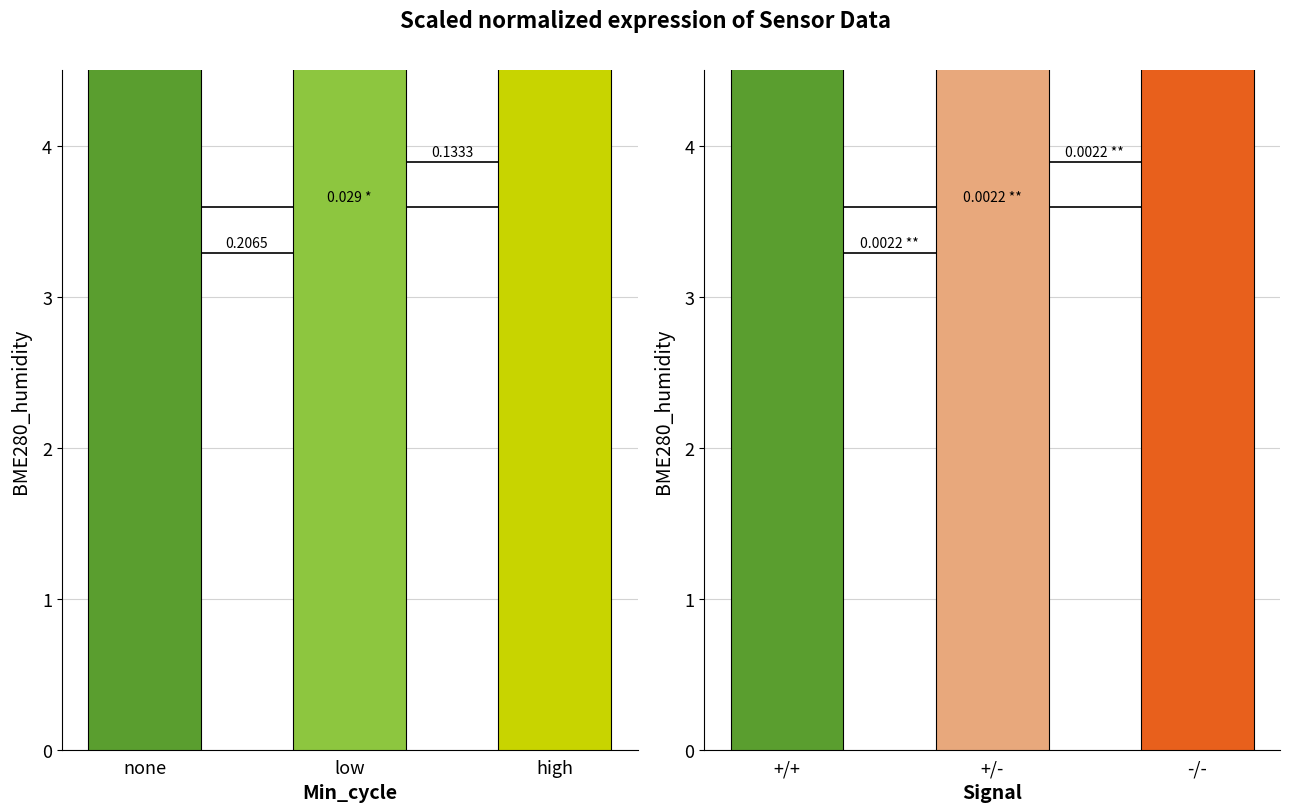

The value of BME280_humidity_left at high is 108.2. True or false?

False